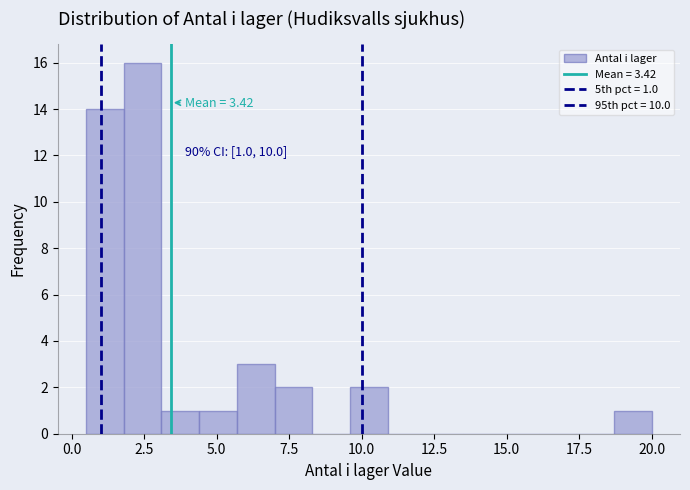

Around what value on the x-axis is the tallest bar? Give the approximate position of its centre, as read against the axis.

2.5